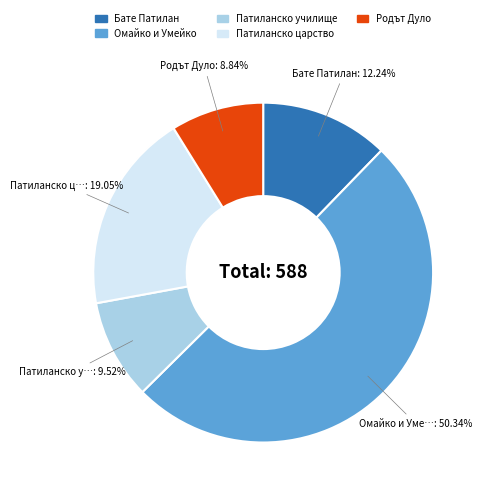

True or false: Бате Патилан accounts for 1% of the total.

False